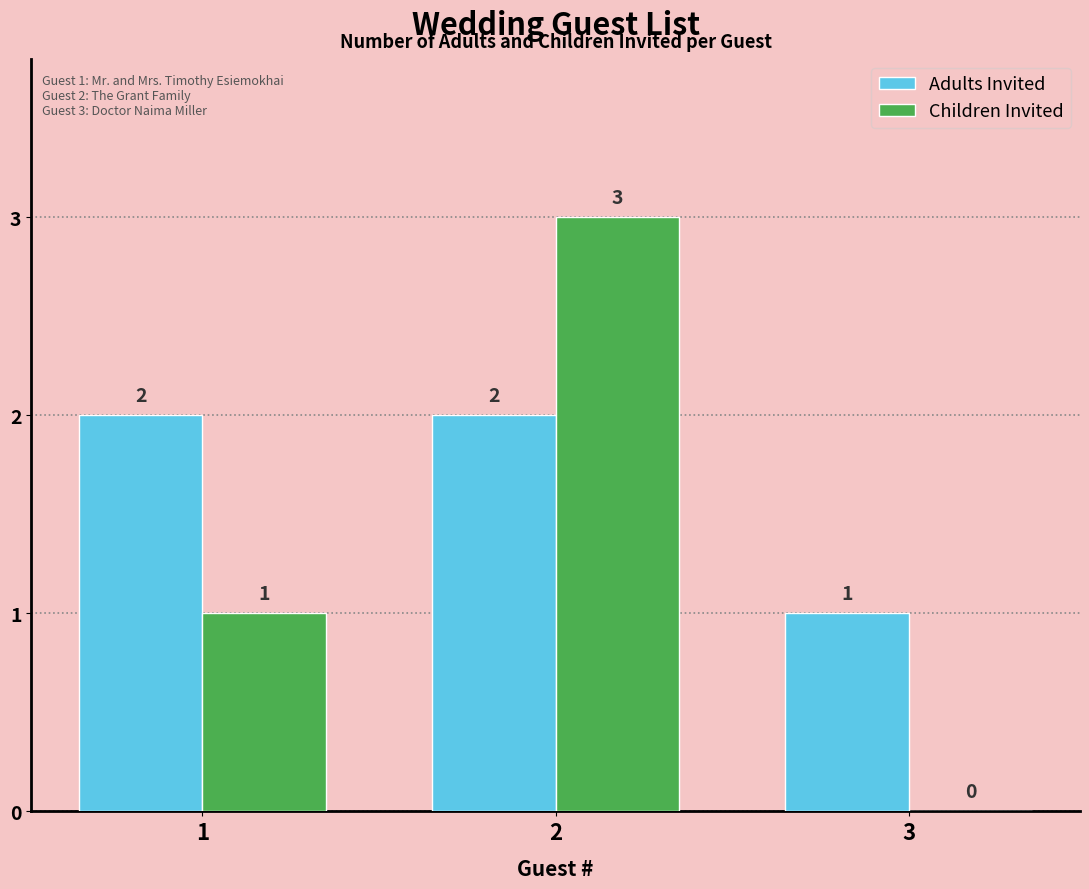

Reading left to right, transcribe all the data shown in this chart.

Adults Invited: 1=2	2=2	3=1
Children Invited: 1=1	2=3	3=0